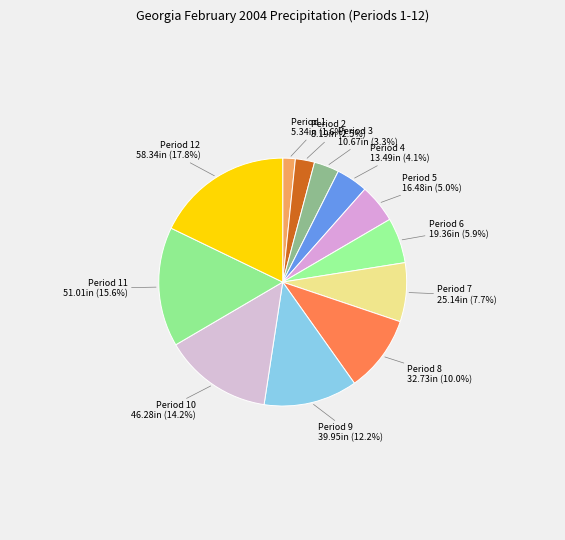

Is there a majority slice in this chart?

No